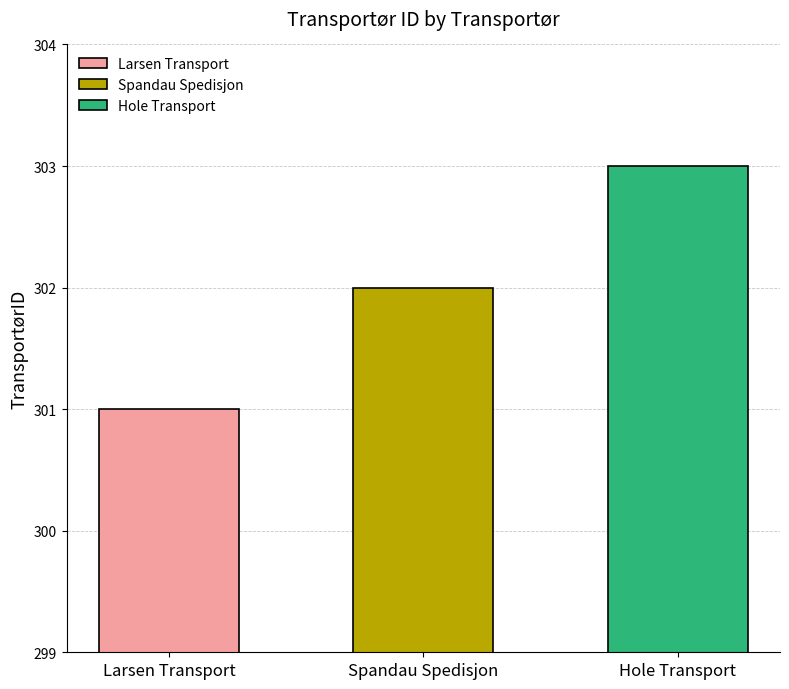

Reading left to right, extract all data points from this chart.

301	302	303